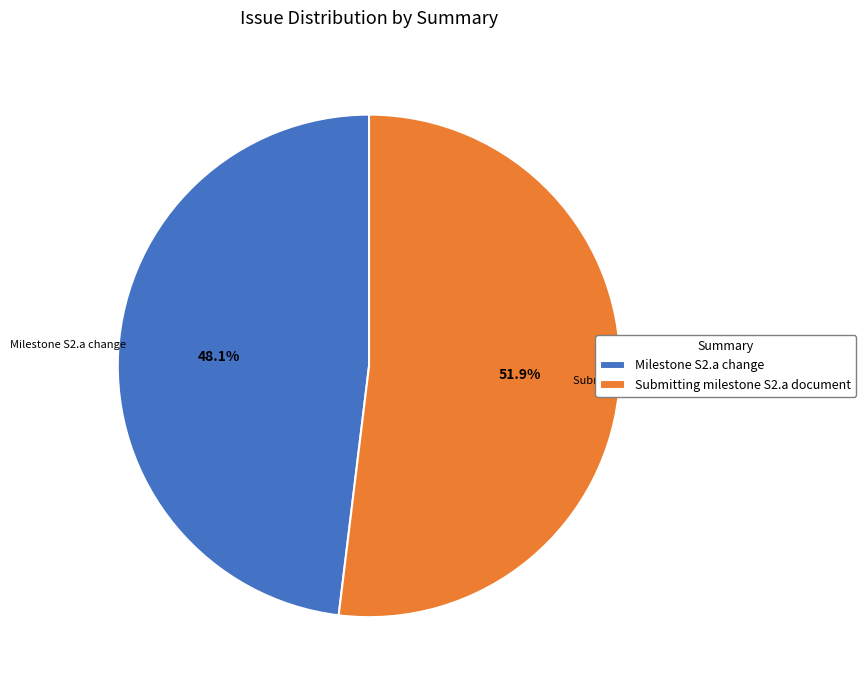

Which slice is the smallest?

Milestone S2.a change